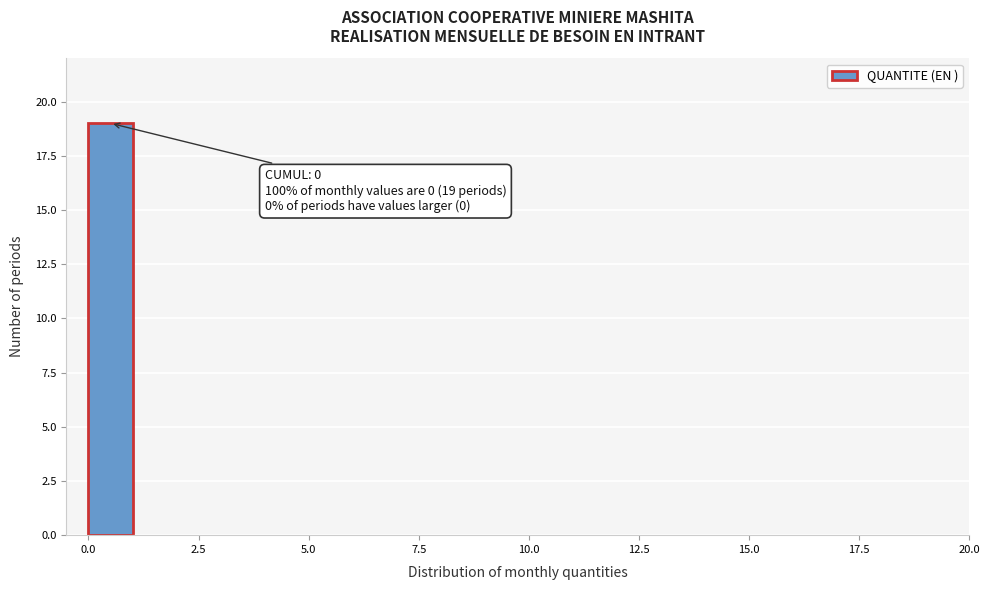

Read against the x-axis, roughly where is the centre of the tallest bar?

0.5